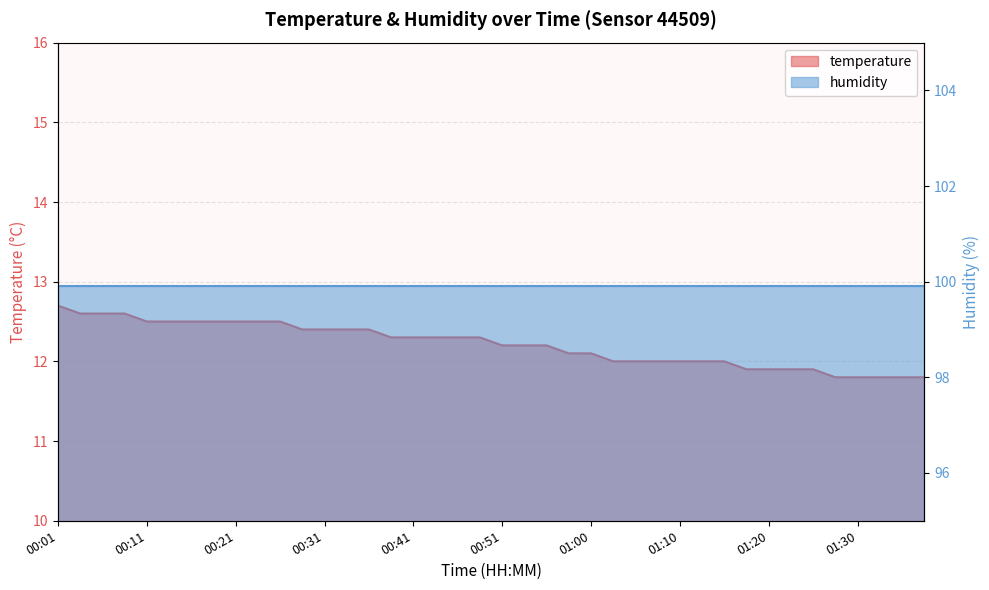

Which has a higher value, 01:35 or 01:18?

01:18